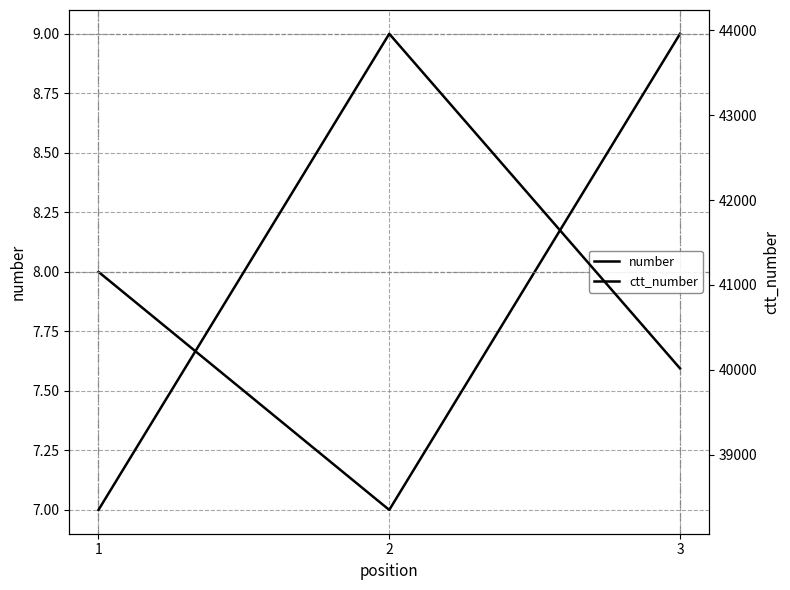

What is the total value across all series at 3?

40026